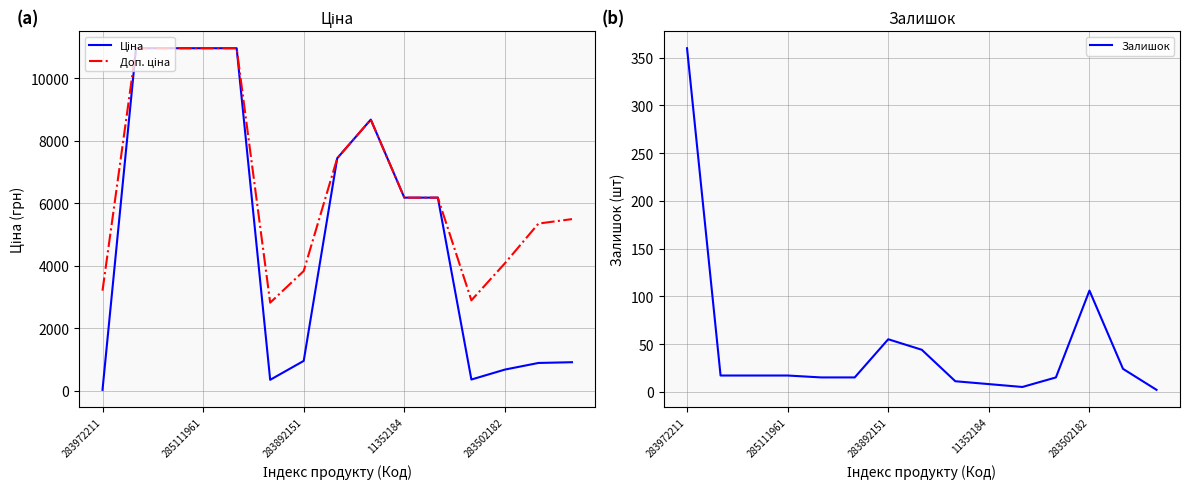

What is the sum of all Доп. ціна values?

100033.9